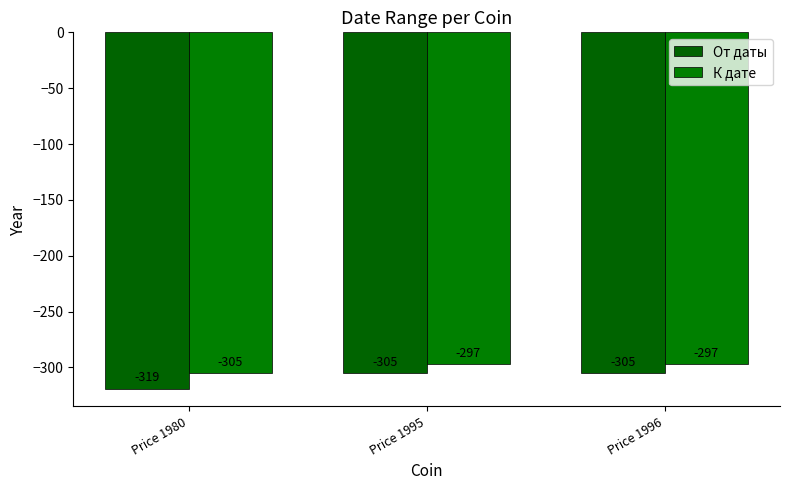

What is the value of the К дате bar at the 3rd from the left?

-297